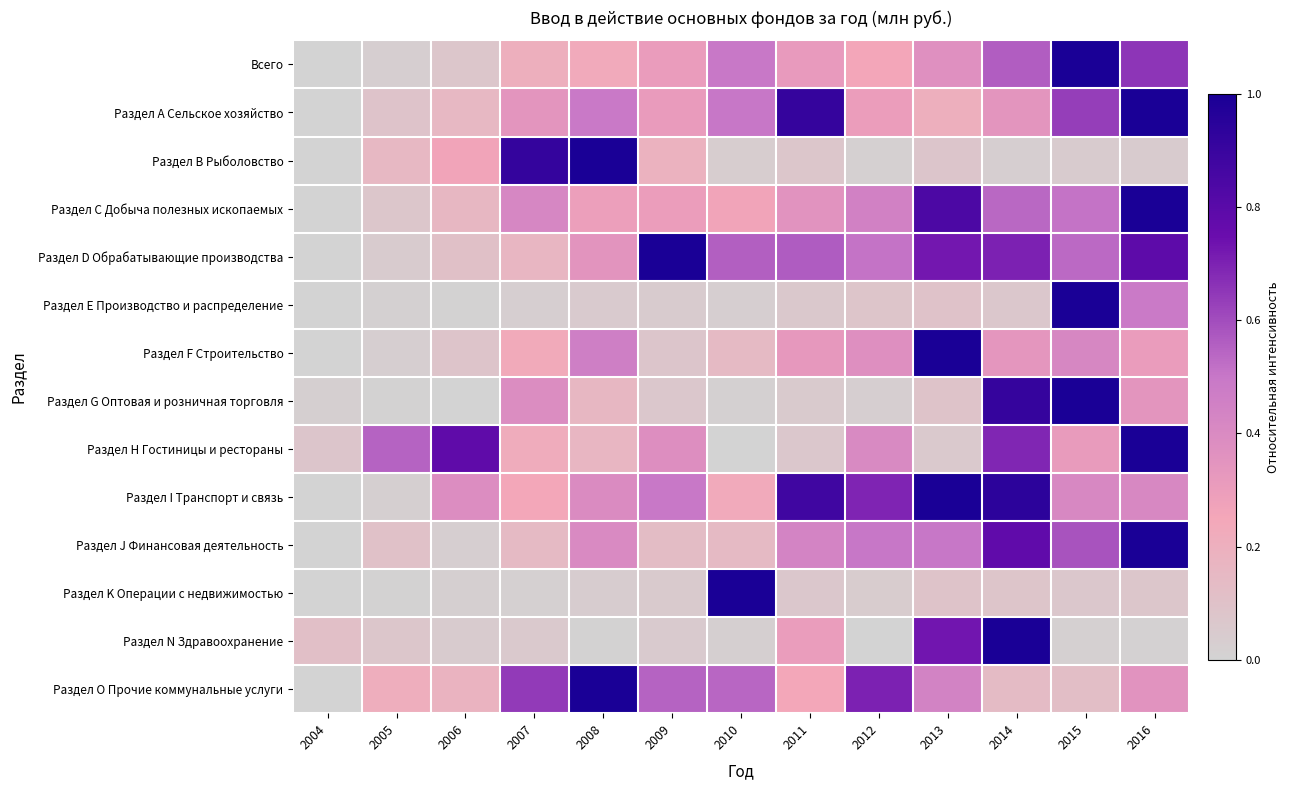

Which series has the largest range (max minus min)?

Всего